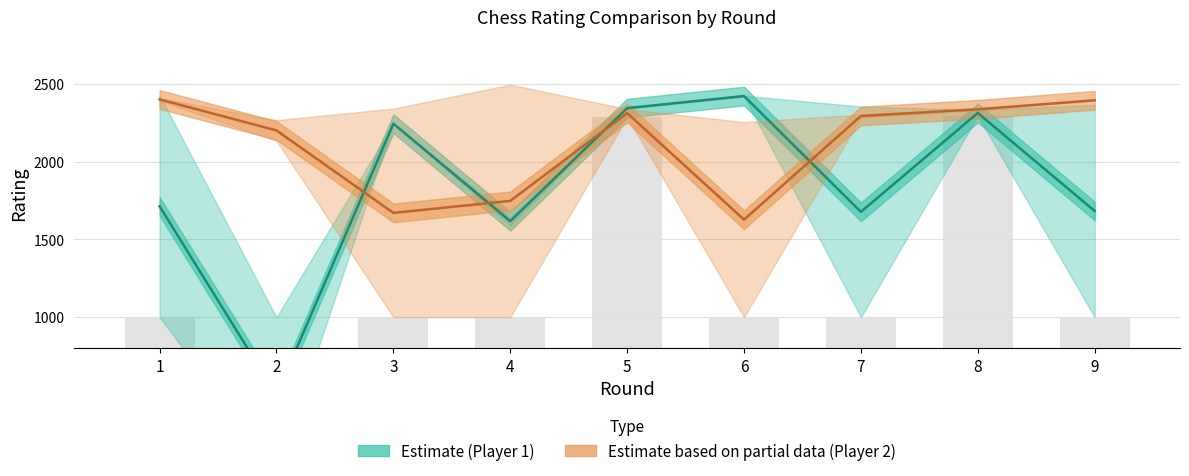

List the series in order of their peak value, lowest first.

RtgN (Player 2), RtgN (Player 1)